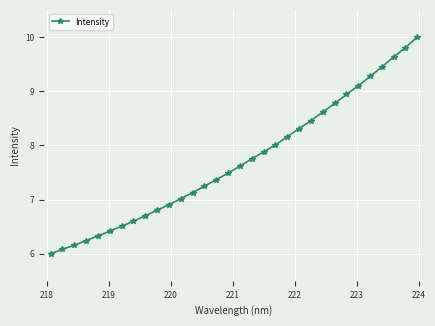

What is the smallest value displayed?

6.0